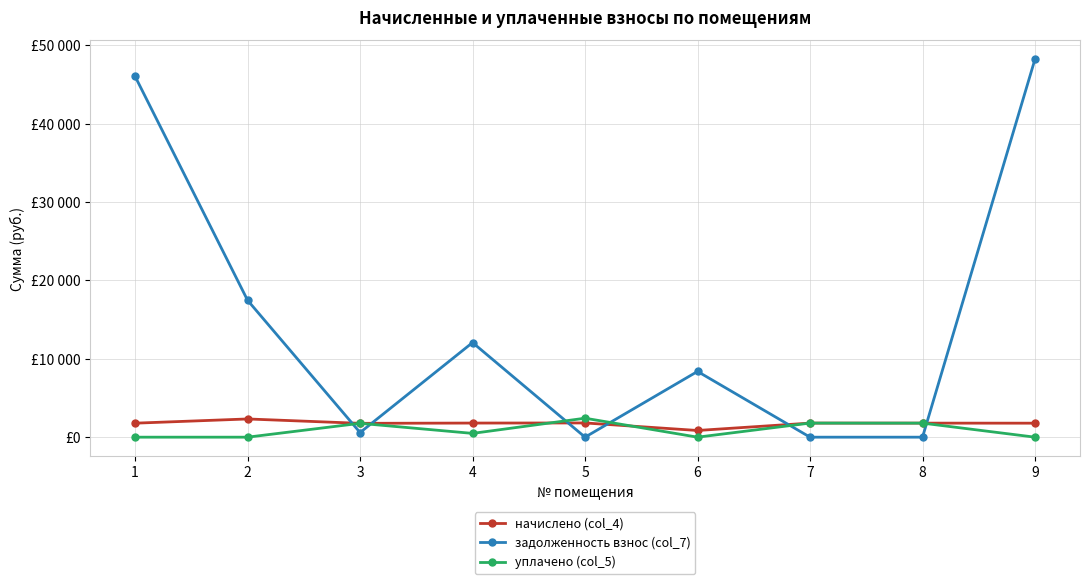

What are all the series names shown in the legend?

начислено (col_4), задолженность взнос (col_7), уплачено (col_5)